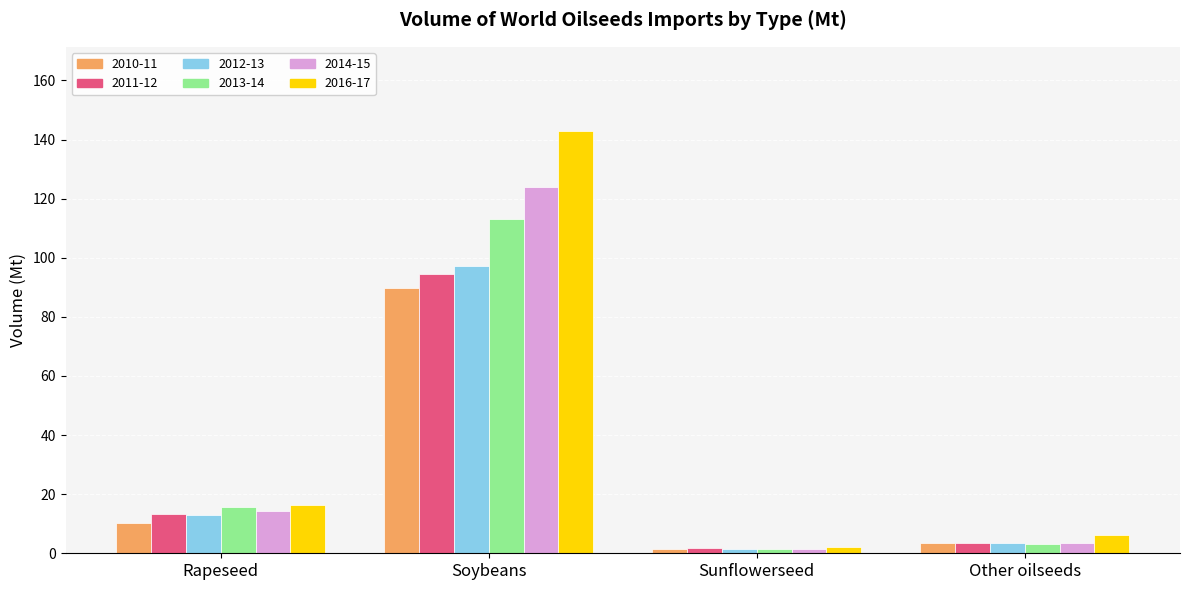

Where does the 2010-11 series first go above 10?

Rapeseed